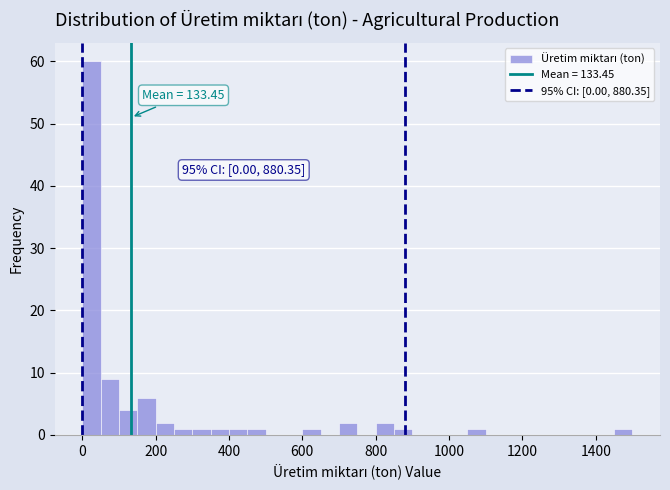

Read against the x-axis, roughly where is the centre of the tallest bar?

20